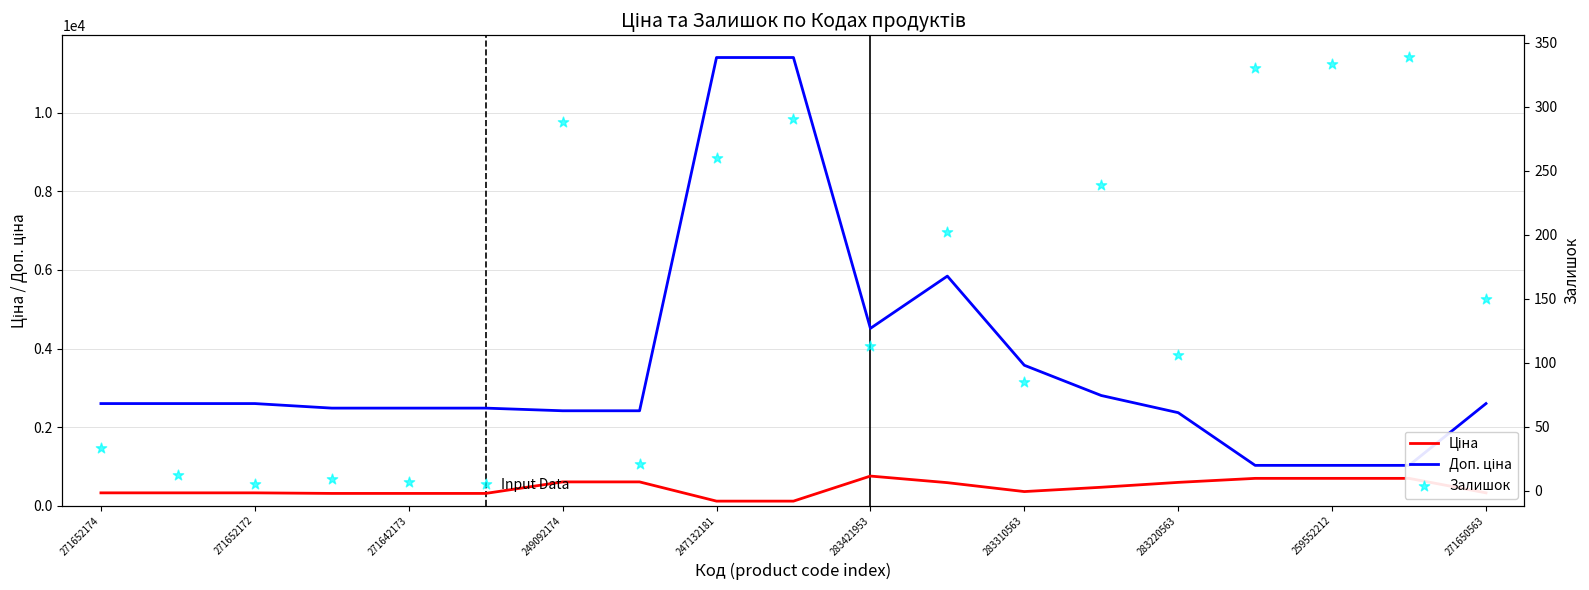

Is the value of Залишок at 15 greater than the value of Доп. ціна at 12?

No